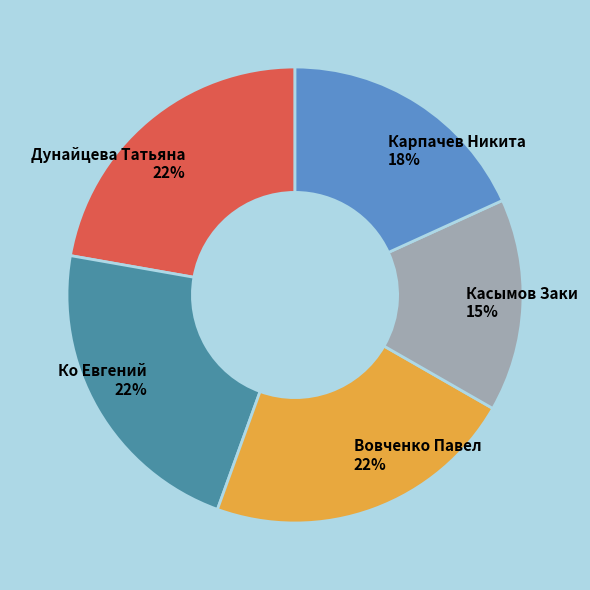

Approximately how many times larger is the value at Дунайцева Татьяна compared to Вовченко Павел?

1.0